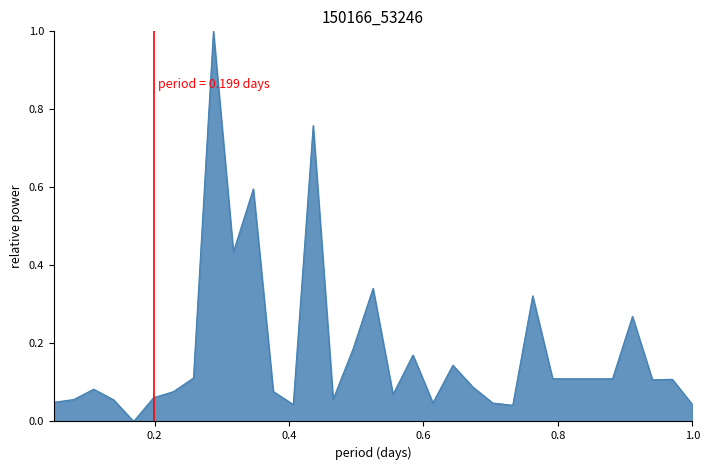

What is the greatest value displayed?

1.0